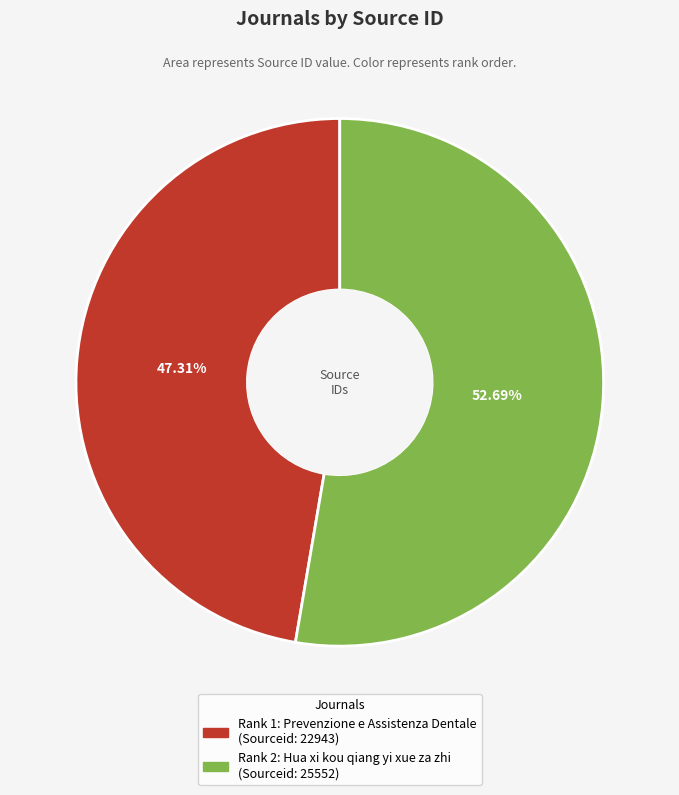

What percentage do Rank 2: Hua xi kou qiang yi xue za zhi and Rank 1: Prevenzione e Assistenza Dentale together represent?

100.0%